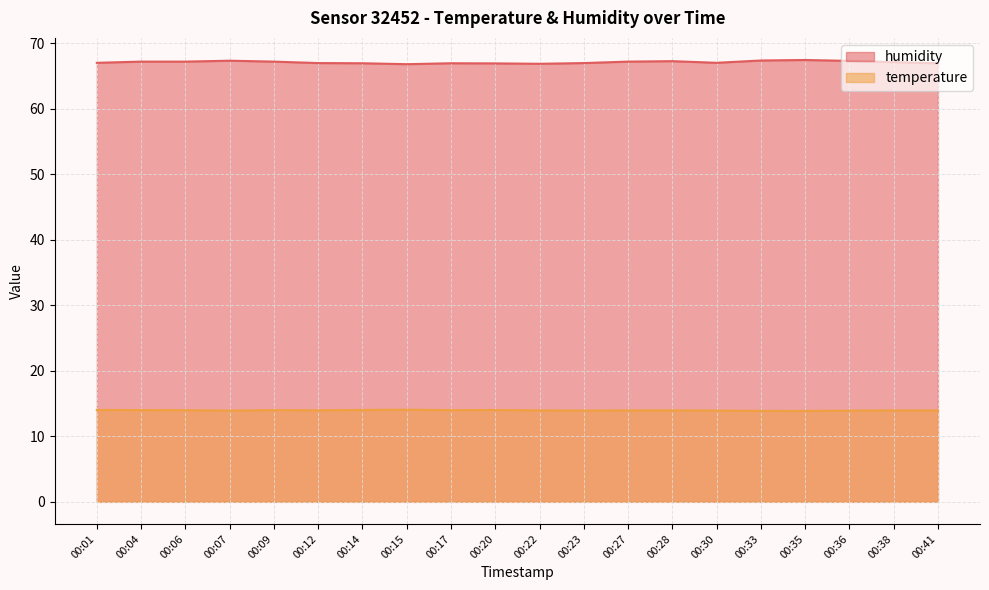

What is the average value of the temperature series?

14.0